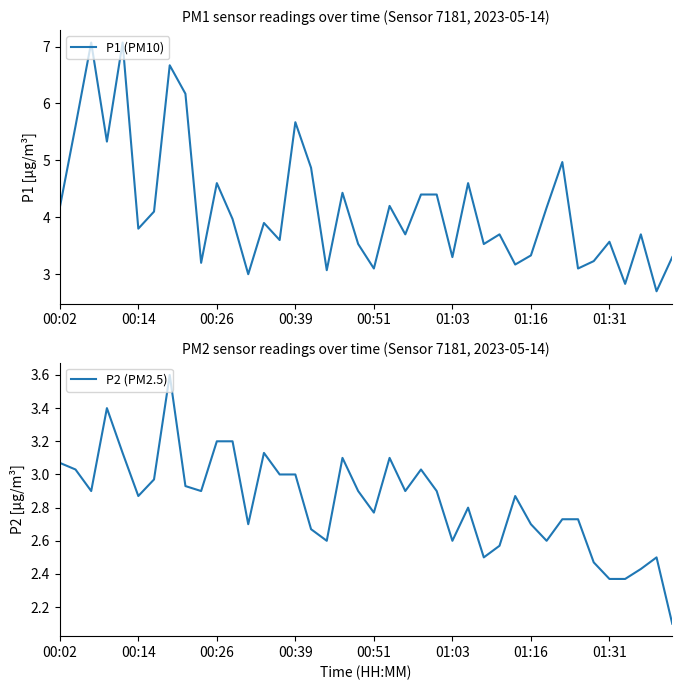

What is the difference between the second highest and minimum values in the P1 (PM10) series?

4.4